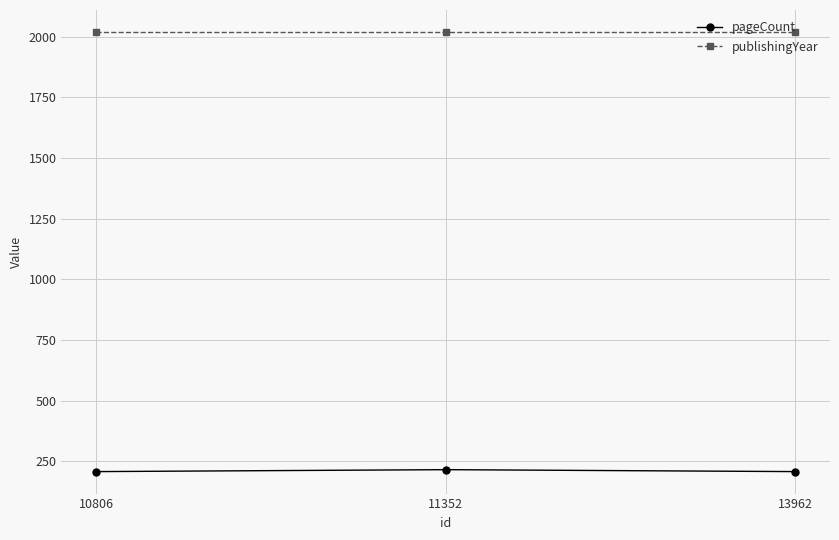

Read the pageCount value at 11352.

216